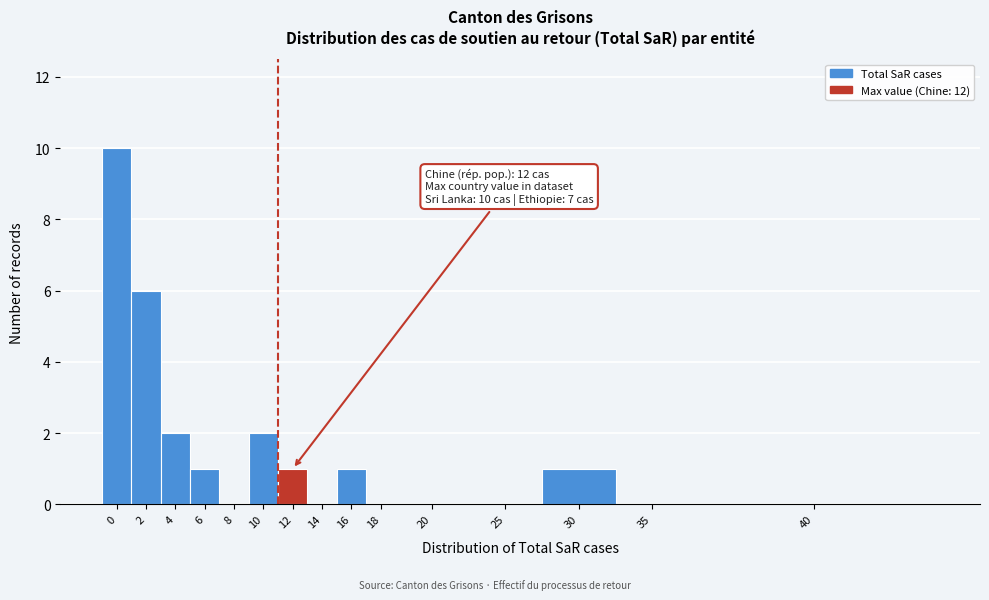

Reading left to right, extract all data points from this chart.

0=10	2=6	4=2	6=1	8=0	10=2	12=1	14=0	16=1	18=0	20=0	25=0	30=1	35=0	40=0